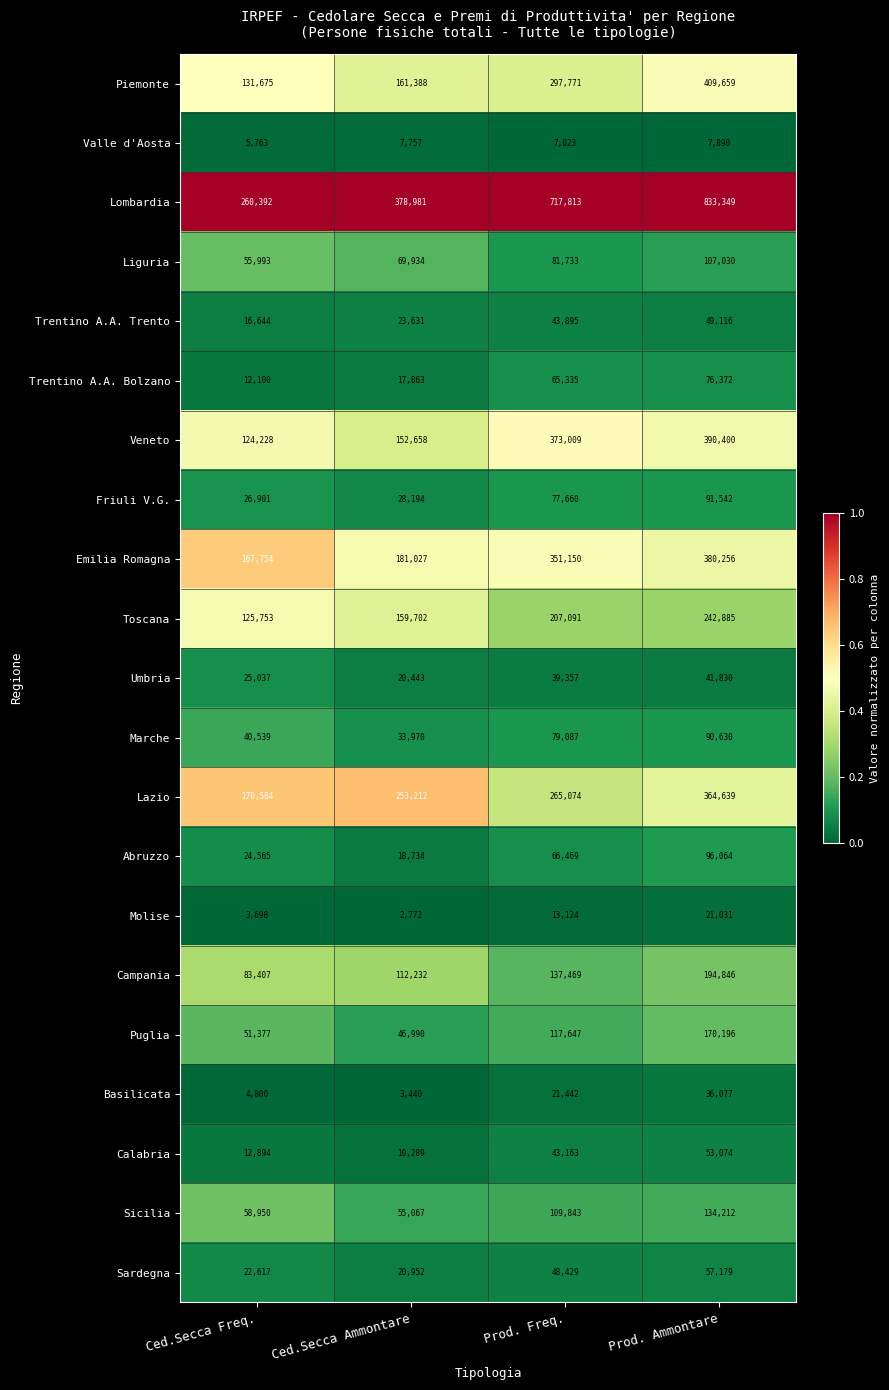

Rank the series at Ced.Secca Freq. from lowest to highest value.

Molise, Basilicata, Valle d'Aosta, Trentino A.A. Bolzano, Calabria, Trentino A.A. Trento, Sardegna, Abruzzo, Umbria, Friuli V.G., Marche, Puglia, Liguria, Sicilia, Campania, Veneto, Toscana, Piemonte, Emilia Romagna, Lazio, Lombardia